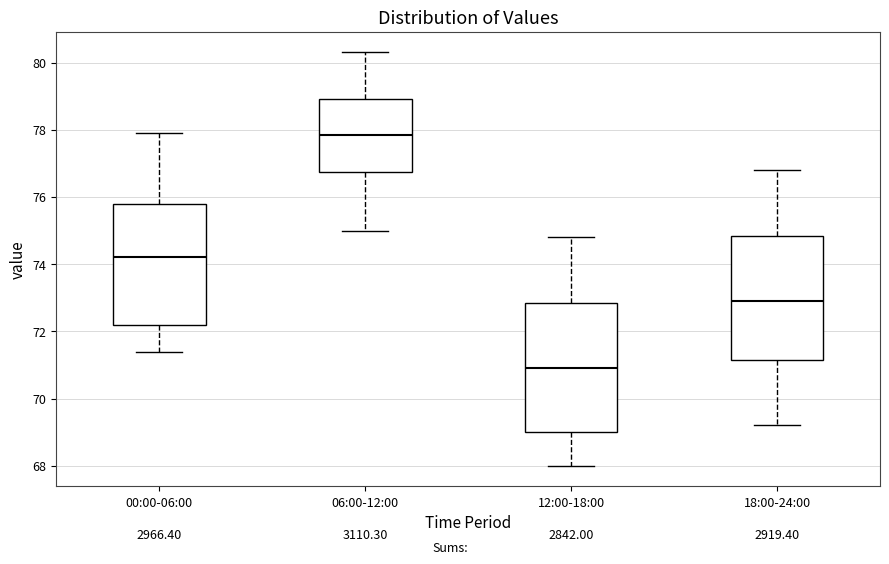

Reading left to right, read every box against the y-axis: the position of its median line, the range the box covers, and the ends of its whiskers. The values are not printed on the chart, so give them approximately, as read against the axis.

00:00-06:00: median 74.2, box 72.2 to 75.8, whiskers 71.4 to 78.0
06:00-12:00: median 77.8, box 76.8 to 79.0, whiskers 75.0 to 80.4
12:00-18:00: median 71.0, box 69.0 to 72.8, whiskers 68.0 to 74.8
18:00-24:00: median 73.0, box 71.2 to 74.8, whiskers 69.2 to 76.8